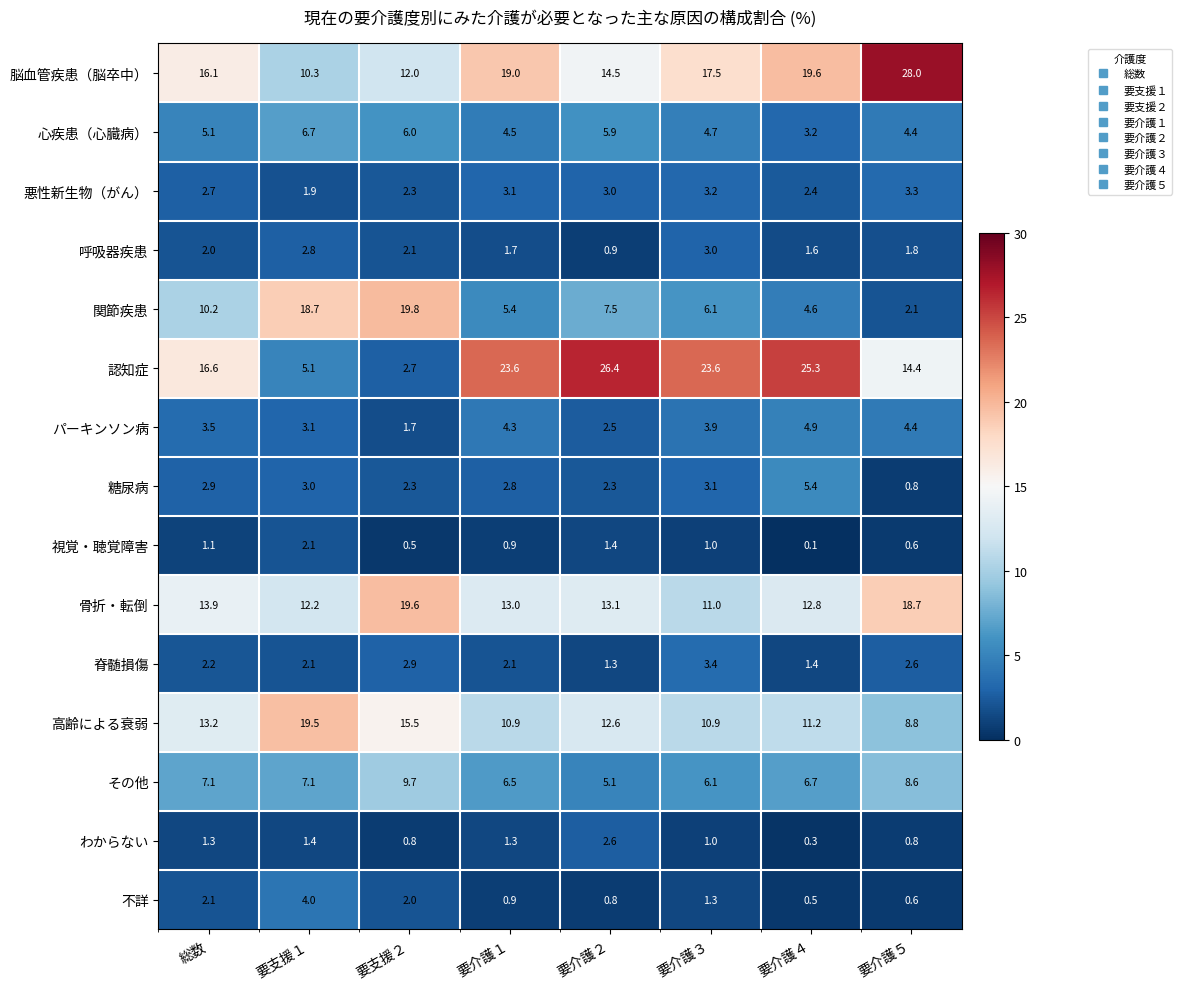

What is the sum of the 脊髄損傷 values at 要介護３ and 要介護２?

4.7